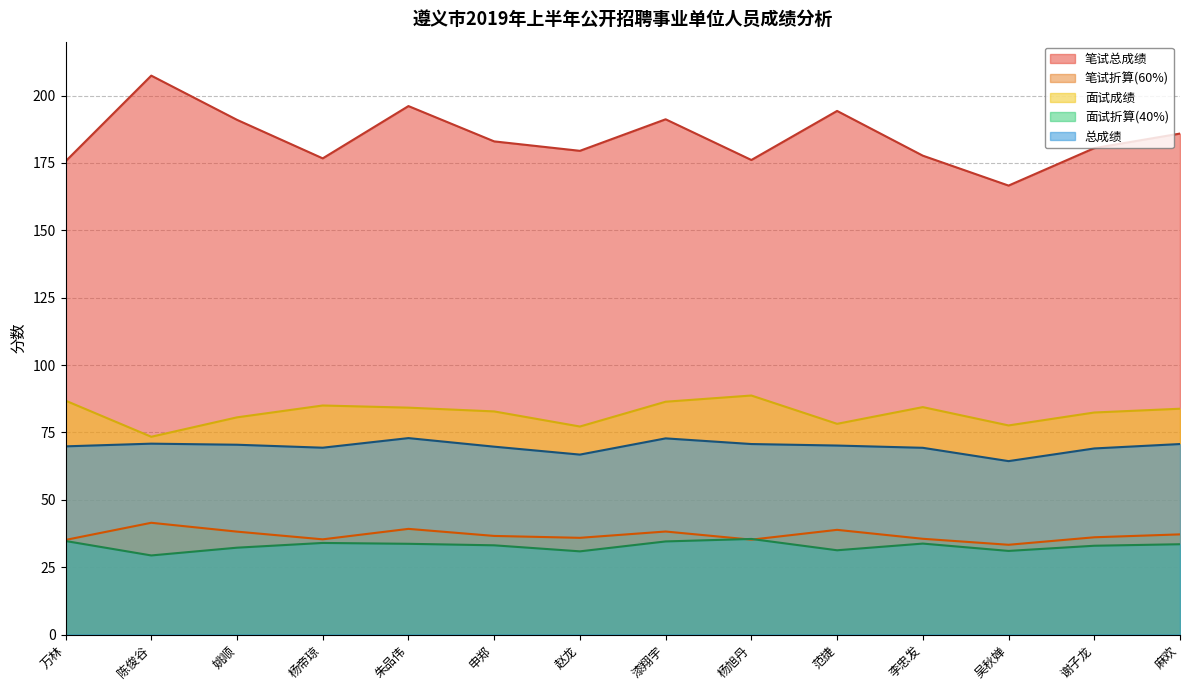

What position from the right is 吴秋婵?

3